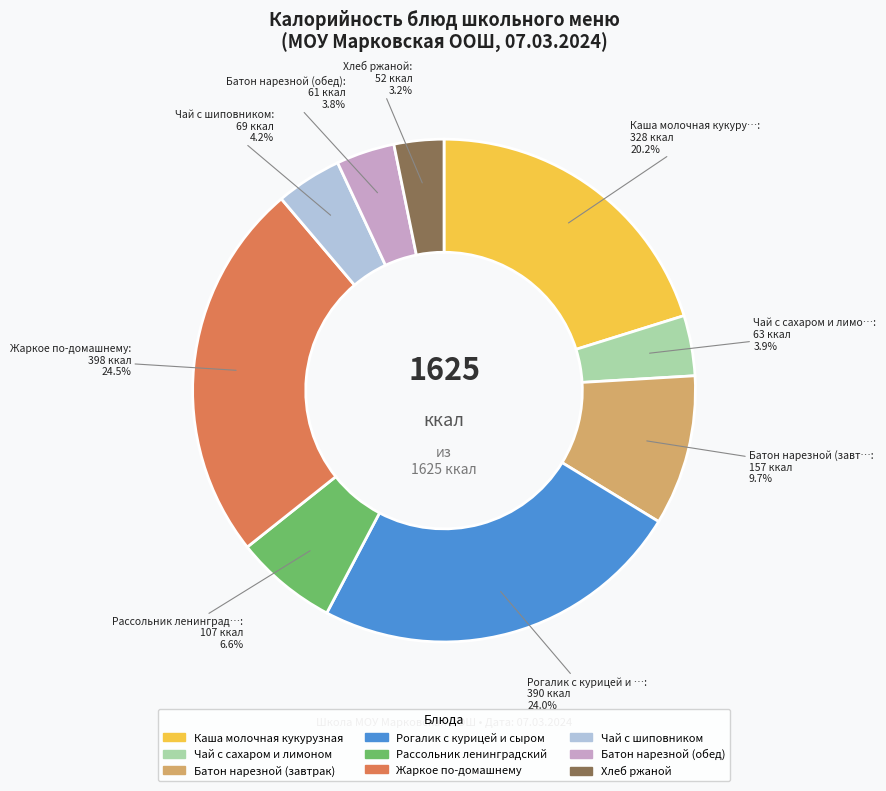

Approximately how many times larger is the value at Батон нарезной (завтрак) compared to Жаркое по-домашнему?

0.4